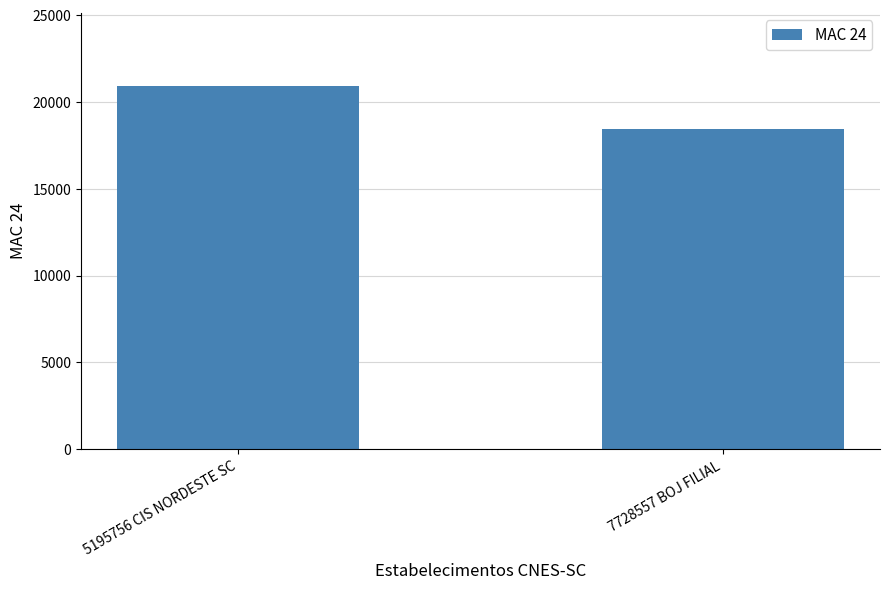

How many data points are less than 20955?

1